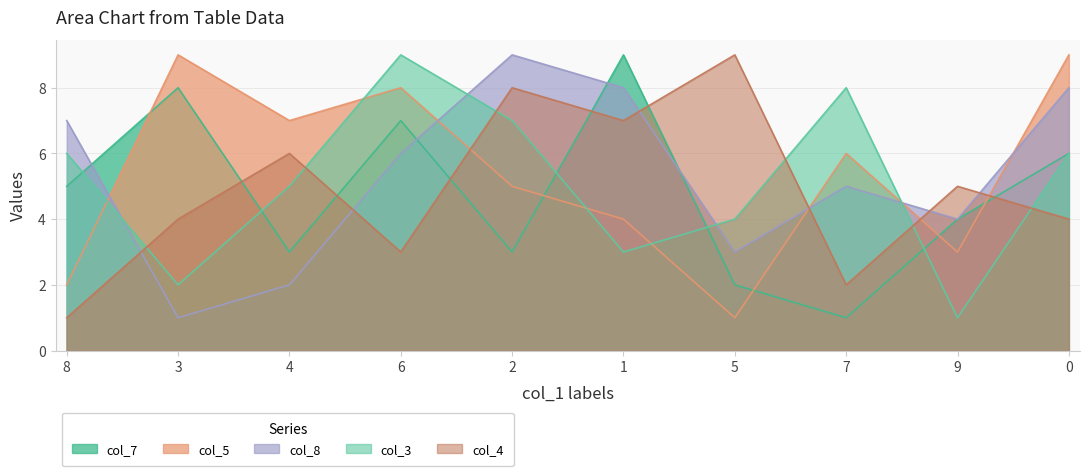

True or false: col_7 and col_3 cross at least once.

True